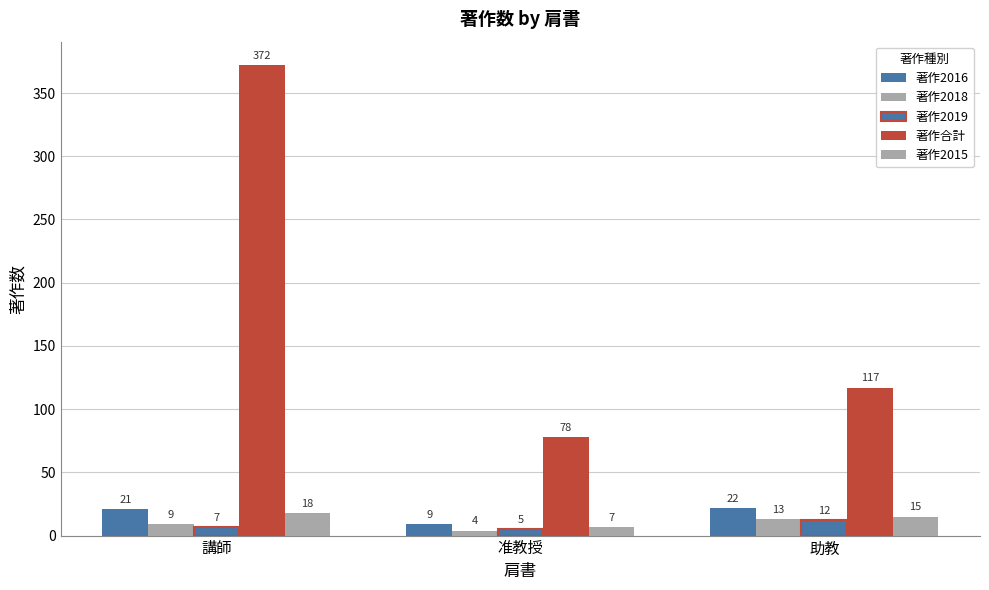

Between 准教授 and 助教, which series saw the biggest shift?

著作合計